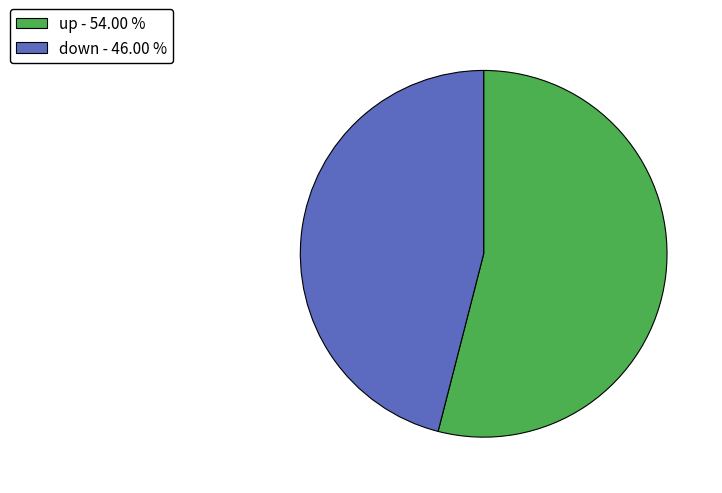

Is the sum of down - 46.00 % and up - 54.00 % greater than half?

Yes